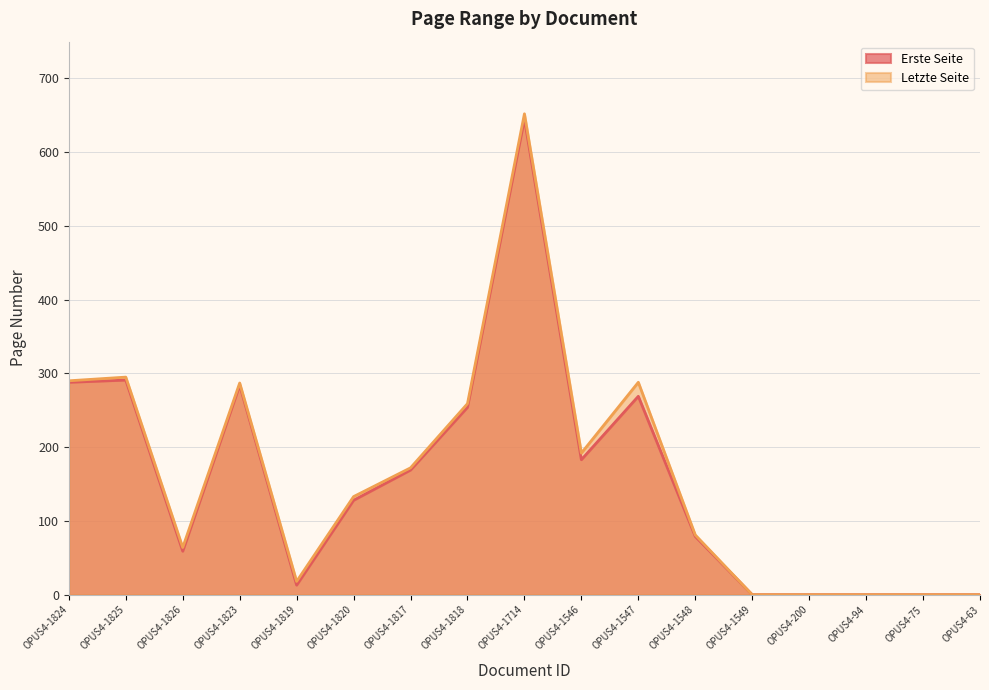

What is the label of the 10th point from the left?

OPUS4-1546